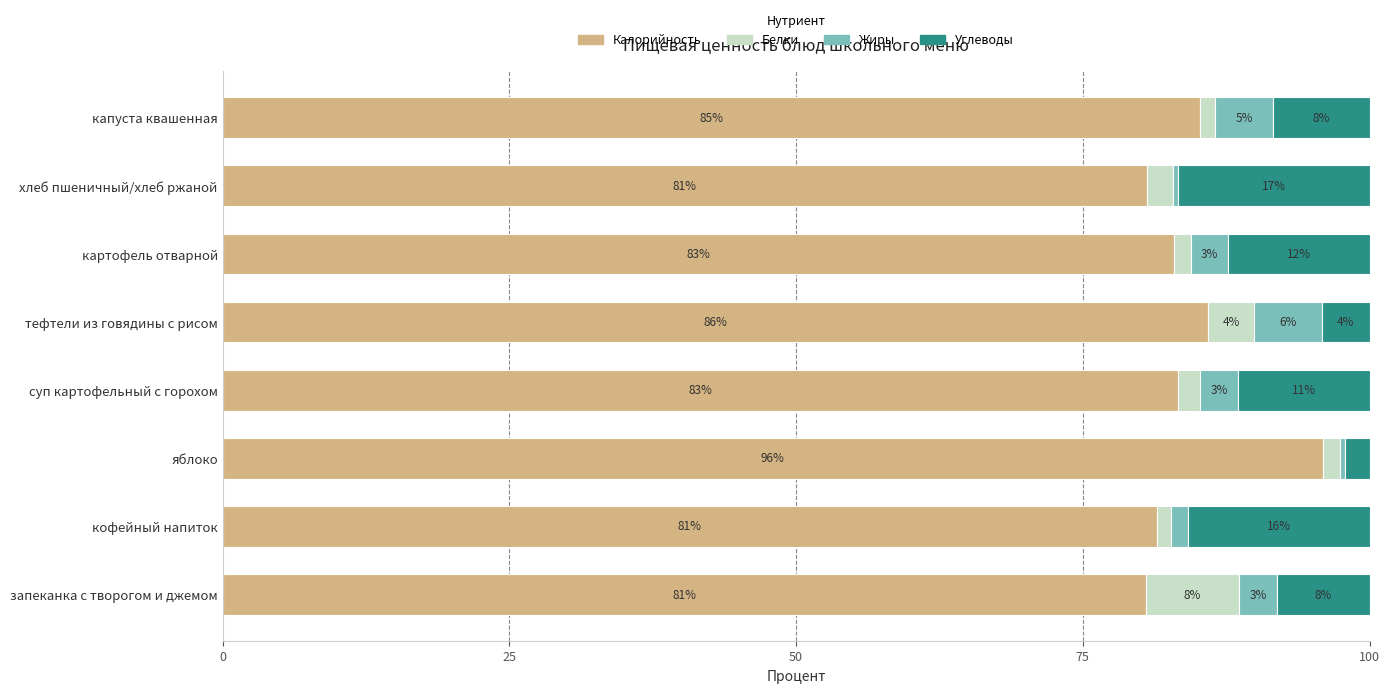

The Калорийность series shows 115.8 at картофель отварной. True or false?

False